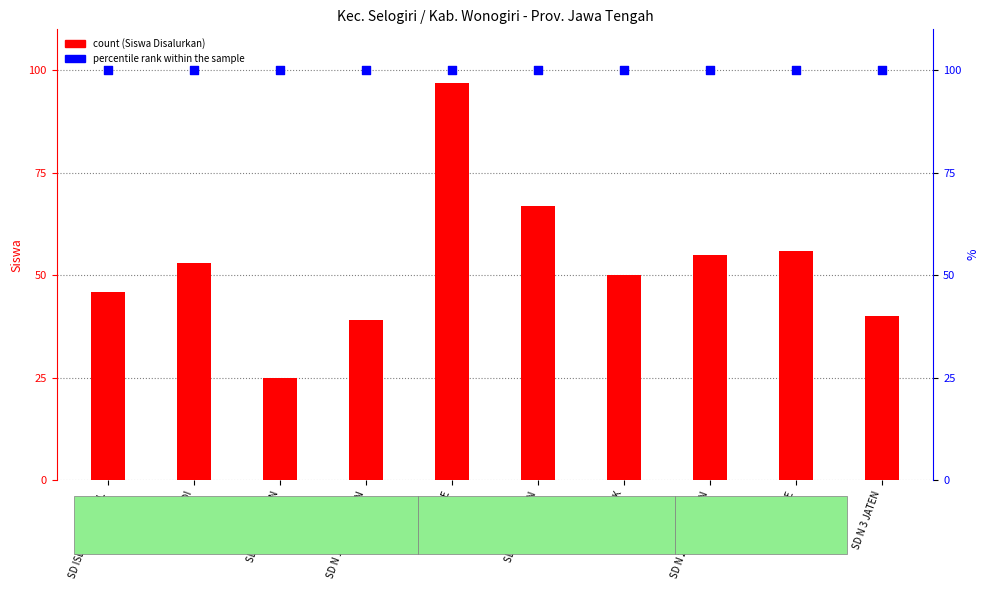

At how many categories does at least one series exceed 89?

10